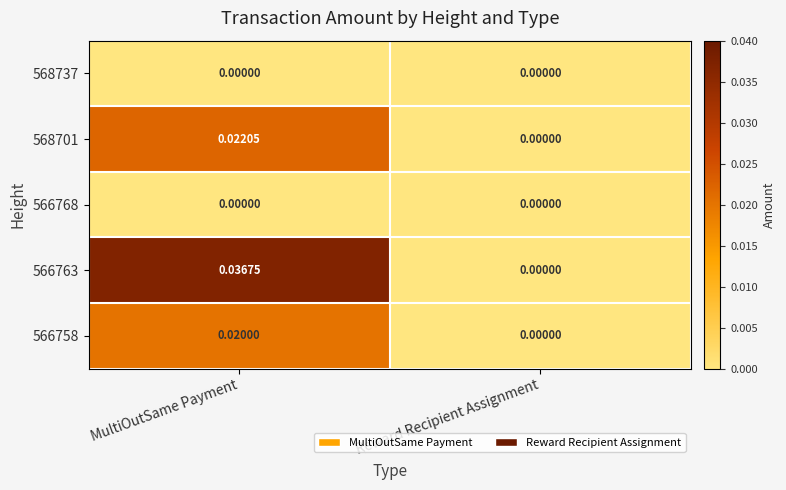

At which category is the sum across all series the highest?

MultiOutSame Payment